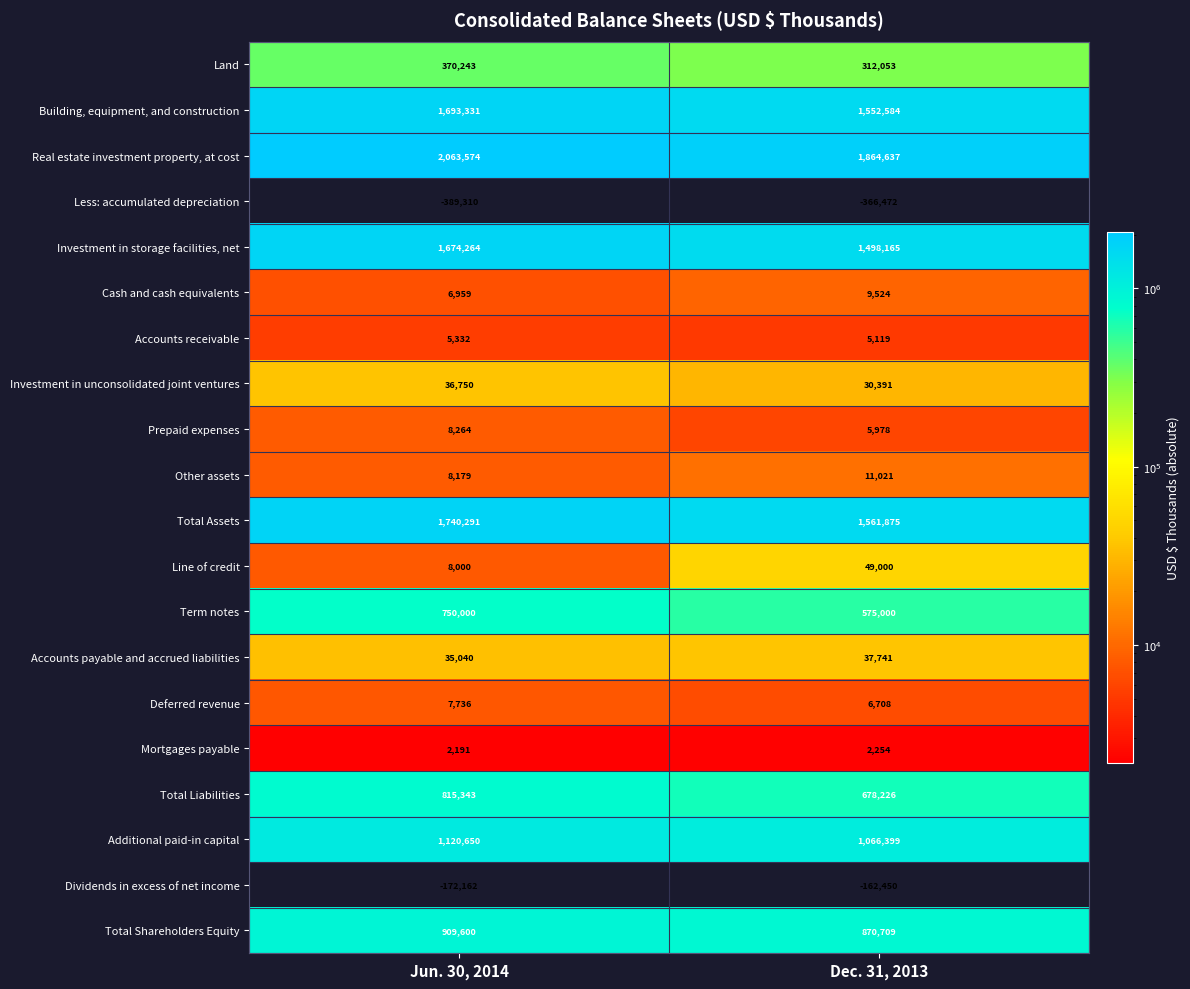

What is the maximum value shown in the chart?

2063574